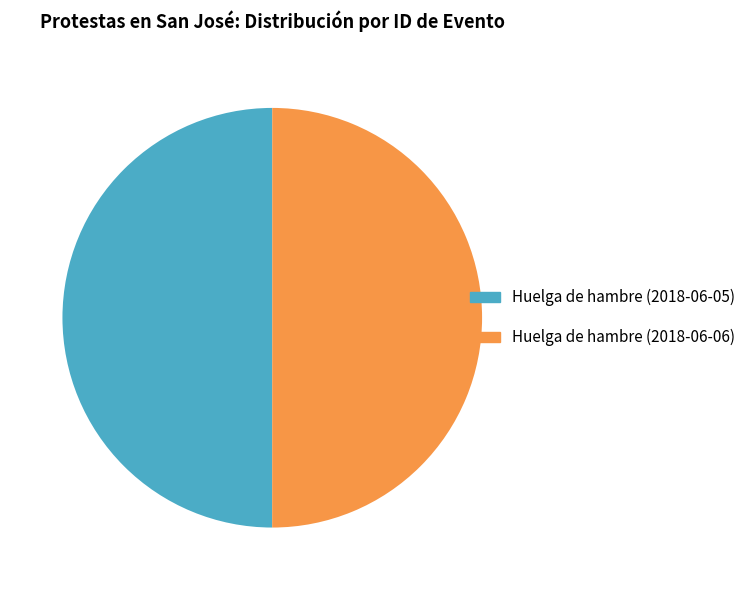

Do Huelga de hambre (2018-06-06) and Huelga de hambre (2018-06-05) together represent more than half of the pie?

Yes